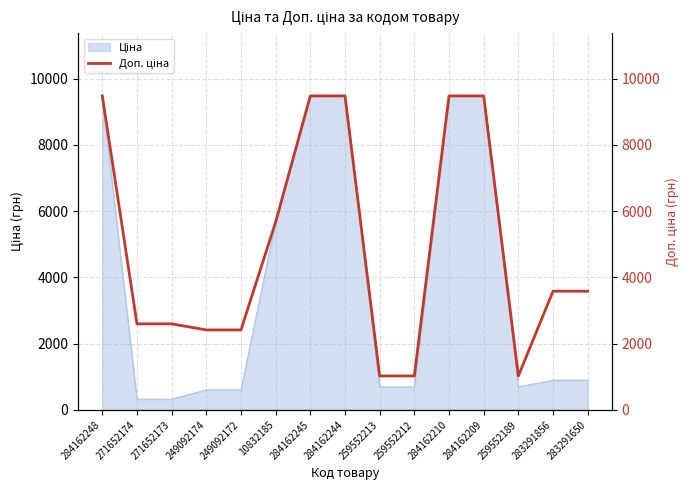

How many data points does each series have?

15